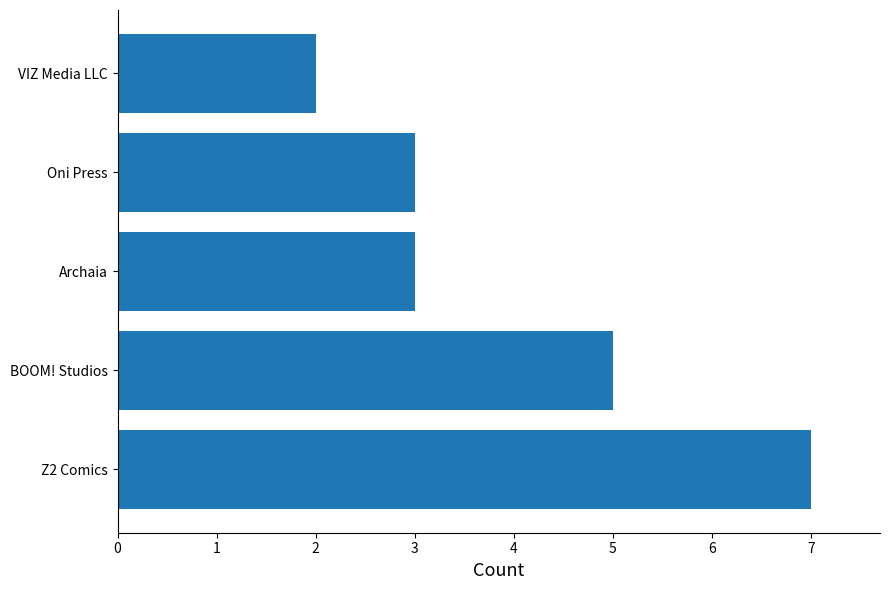

What is the difference between the maximum and minimum values?

5